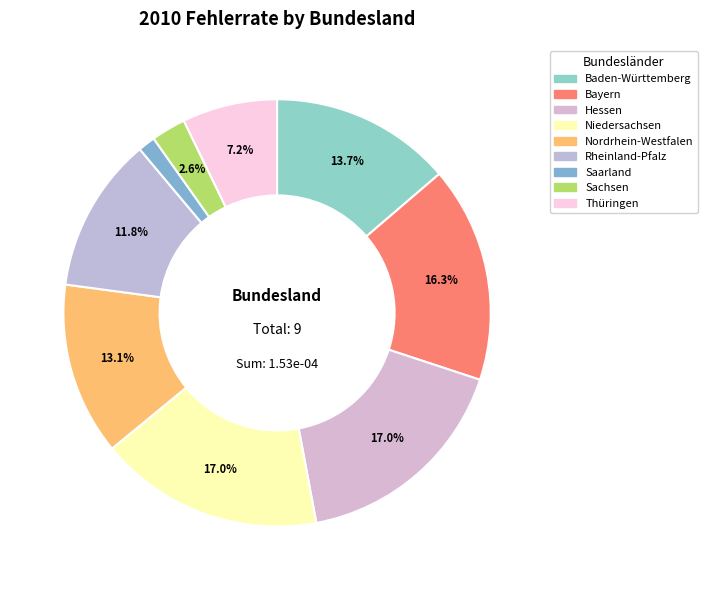

How many segments does this pie chart have?

9